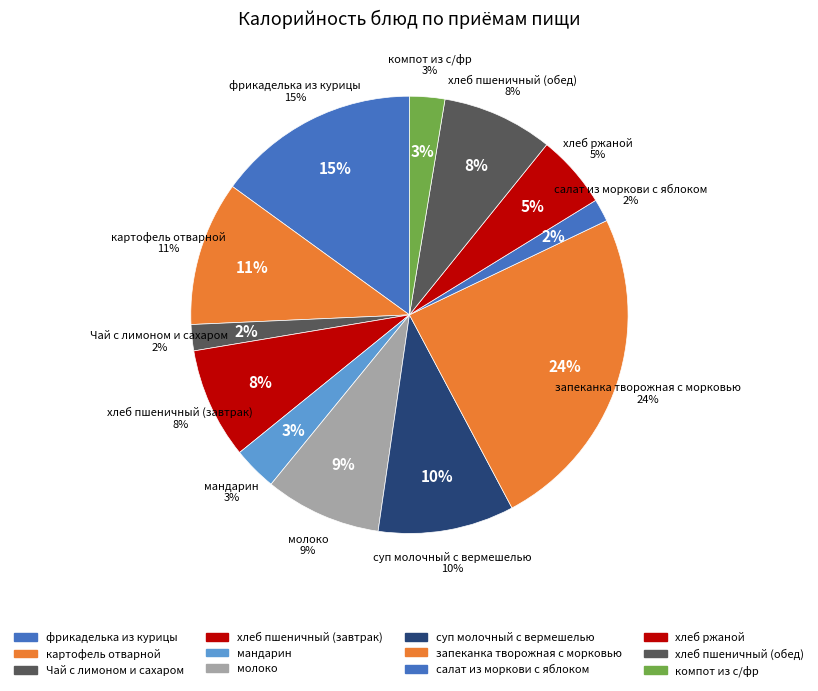

True or false: суп молочный с вермешелью accounts for 10% of the total.

True